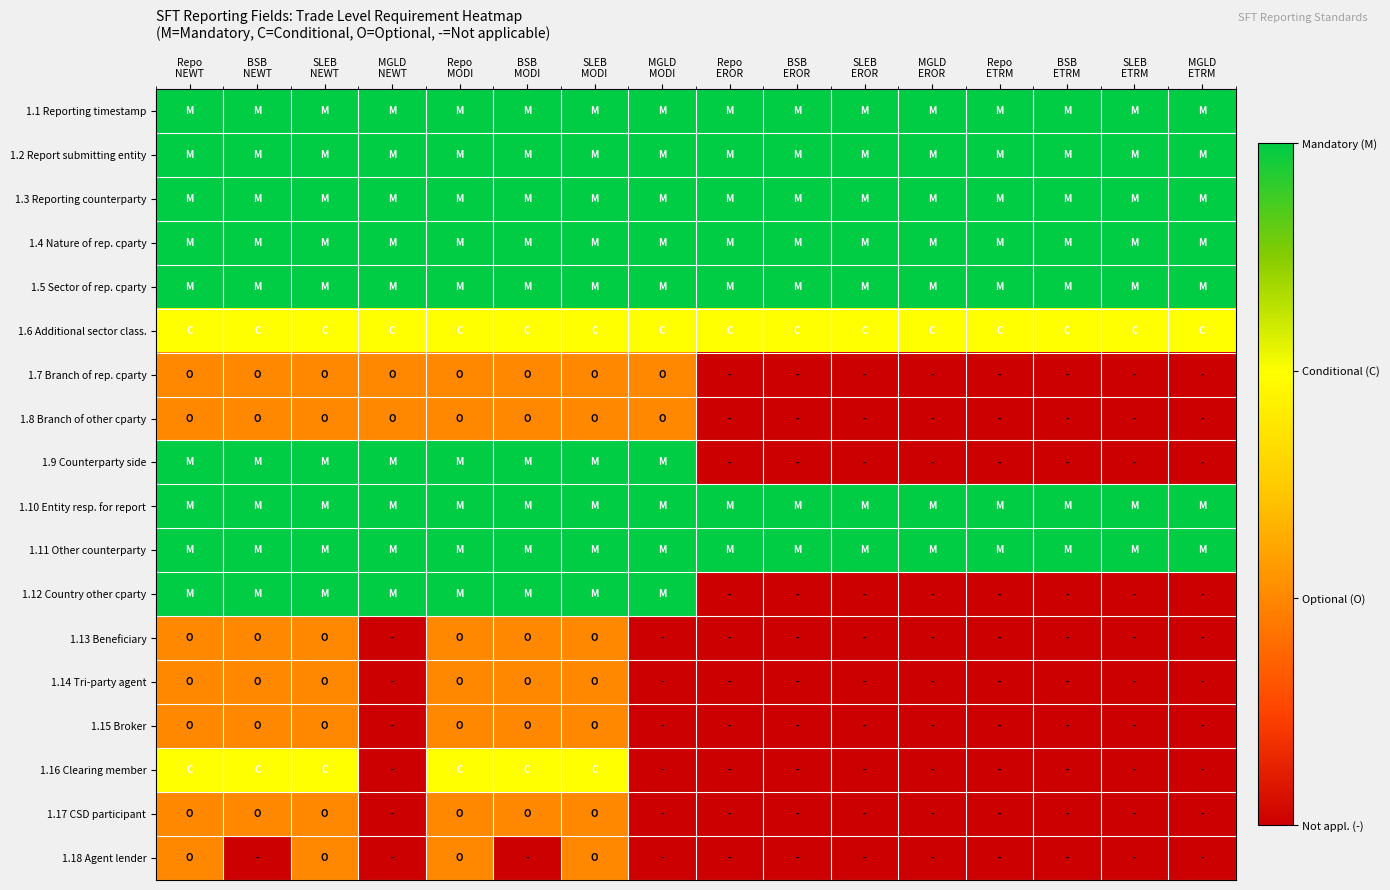

Reading left to right, extract all data points from this chart.

1.1 Reporting timestamp: Repo
NEWT=3	BSB
NEWT=3	SLEB
NEWT=3	MGLD
NEWT=3	Repo
MODI=3	BSB
MODI=3	SLEB
MODI=3	MGLD
MODI=3	Repo
EROR=3	BSB
EROR=3	SLEB
EROR=3	MGLD
EROR=3	Repo
ETRM=3	BSB
ETRM=3	SLEB
ETRM=3	MGLD
ETRM=3
1.2 Report submitting entity: Repo
NEWT=3	BSB
NEWT=3	SLEB
NEWT=3	MGLD
NEWT=3	Repo
MODI=3	BSB
MODI=3	SLEB
MODI=3	MGLD
MODI=3	Repo
EROR=3	BSB
EROR=3	SLEB
EROR=3	MGLD
EROR=3	Repo
ETRM=3	BSB
ETRM=3	SLEB
ETRM=3	MGLD
ETRM=3
1.3 Reporting counterparty: Repo
NEWT=3	BSB
NEWT=3	SLEB
NEWT=3	MGLD
NEWT=3	Repo
MODI=3	BSB
MODI=3	SLEB
MODI=3	MGLD
MODI=3	Repo
EROR=3	BSB
EROR=3	SLEB
EROR=3	MGLD
EROR=3	Repo
ETRM=3	BSB
ETRM=3	SLEB
ETRM=3	MGLD
ETRM=3
1.4 Nature of rep. cparty: Repo
NEWT=3	BSB
NEWT=3	SLEB
NEWT=3	MGLD
NEWT=3	Repo
MODI=3	BSB
MODI=3	SLEB
MODI=3	MGLD
MODI=3	Repo
EROR=3	BSB
EROR=3	SLEB
EROR=3	MGLD
EROR=3	Repo
ETRM=3	BSB
ETRM=3	SLEB
ETRM=3	MGLD
ETRM=3
1.5 Sector of rep. cparty: Repo
NEWT=3	BSB
NEWT=3	SLEB
NEWT=3	MGLD
NEWT=3	Repo
MODI=3	BSB
MODI=3	SLEB
MODI=3	MGLD
MODI=3	Repo
EROR=3	BSB
EROR=3	SLEB
EROR=3	MGLD
EROR=3	Repo
ETRM=3	BSB
ETRM=3	SLEB
ETRM=3	MGLD
ETRM=3
1.6 Additional sector class.: Repo
NEWT=2	BSB
NEWT=2	SLEB
NEWT=2	MGLD
NEWT=2	Repo
MODI=2	BSB
MODI=2	SLEB
MODI=2	MGLD
MODI=2	Repo
EROR=2	BSB
EROR=2	SLEB
EROR=2	MGLD
EROR=2	Repo
ETRM=2	BSB
ETRM=2	SLEB
ETRM=2	MGLD
ETRM=2
1.7 Branch of rep. cparty: Repo
NEWT=1	BSB
NEWT=1	SLEB
NEWT=1	MGLD
NEWT=1	Repo
MODI=1	BSB
MODI=1	SLEB
MODI=1	MGLD
MODI=1	Repo
EROR=0	BSB
EROR=0	SLEB
EROR=0	MGLD
EROR=0	Repo
ETRM=0	BSB
ETRM=0	SLEB
ETRM=0	MGLD
ETRM=0
1.8 Branch of other cparty: Repo
NEWT=1	BSB
NEWT=1	SLEB
NEWT=1	MGLD
NEWT=1	Repo
MODI=1	BSB
MODI=1	SLEB
MODI=1	MGLD
MODI=1	Repo
EROR=0	BSB
EROR=0	SLEB
EROR=0	MGLD
EROR=0	Repo
ETRM=0	BSB
ETRM=0	SLEB
ETRM=0	MGLD
ETRM=0
1.9 Counterparty side: Repo
NEWT=3	BSB
NEWT=3	SLEB
NEWT=3	MGLD
NEWT=3	Repo
MODI=3	BSB
MODI=3	SLEB
MODI=3	MGLD
MODI=3	Repo
EROR=0	BSB
EROR=0	SLEB
EROR=0	MGLD
EROR=0	Repo
ETRM=0	BSB
ETRM=0	SLEB
ETRM=0	MGLD
ETRM=0
1.10 Entity resp. for report: Repo
NEWT=3	BSB
NEWT=3	SLEB
NEWT=3	MGLD
NEWT=3	Repo
MODI=3	BSB
MODI=3	SLEB
MODI=3	MGLD
MODI=3	Repo
EROR=3	BSB
EROR=3	SLEB
EROR=3	MGLD
EROR=3	Repo
ETRM=3	BSB
ETRM=3	SLEB
ETRM=3	MGLD
ETRM=3
1.11 Other counterparty: Repo
NEWT=3	BSB
NEWT=3	SLEB
NEWT=3	MGLD
NEWT=3	Repo
MODI=3	BSB
MODI=3	SLEB
MODI=3	MGLD
MODI=3	Repo
EROR=3	BSB
EROR=3	SLEB
EROR=3	MGLD
EROR=3	Repo
ETRM=3	BSB
ETRM=3	SLEB
ETRM=3	MGLD
ETRM=3
1.12 Country other cparty: Repo
NEWT=3	BSB
NEWT=3	SLEB
NEWT=3	MGLD
NEWT=3	Repo
MODI=3	BSB
MODI=3	SLEB
MODI=3	MGLD
MODI=3	Repo
EROR=0	BSB
EROR=0	SLEB
EROR=0	MGLD
EROR=0	Repo
ETRM=0	BSB
ETRM=0	SLEB
ETRM=0	MGLD
ETRM=0
1.13 Beneficiary: Repo
NEWT=1	BSB
NEWT=1	SLEB
NEWT=1	MGLD
NEWT=0	Repo
MODI=1	BSB
MODI=1	SLEB
MODI=1	MGLD
MODI=0	Repo
EROR=0	BSB
EROR=0	SLEB
EROR=0	MGLD
EROR=0	Repo
ETRM=0	BSB
ETRM=0	SLEB
ETRM=0	MGLD
ETRM=0
1.14 Tri-party agent: Repo
NEWT=1	BSB
NEWT=1	SLEB
NEWT=1	MGLD
NEWT=0	Repo
MODI=1	BSB
MODI=1	SLEB
MODI=1	MGLD
MODI=0	Repo
EROR=0	BSB
EROR=0	SLEB
EROR=0	MGLD
EROR=0	Repo
ETRM=0	BSB
ETRM=0	SLEB
ETRM=0	MGLD
ETRM=0
1.15 Broker: Repo
NEWT=1	BSB
NEWT=1	SLEB
NEWT=1	MGLD
NEWT=0	Repo
MODI=1	BSB
MODI=1	SLEB
MODI=1	MGLD
MODI=0	Repo
EROR=0	BSB
EROR=0	SLEB
EROR=0	MGLD
EROR=0	Repo
ETRM=0	BSB
ETRM=0	SLEB
ETRM=0	MGLD
ETRM=0
1.16 Clearing member: Repo
NEWT=2	BSB
NEWT=2	SLEB
NEWT=2	MGLD
NEWT=0	Repo
MODI=2	BSB
MODI=2	SLEB
MODI=2	MGLD
MODI=0	Repo
EROR=0	BSB
EROR=0	SLEB
EROR=0	MGLD
EROR=0	Repo
ETRM=0	BSB
ETRM=0	SLEB
ETRM=0	MGLD
ETRM=0
1.17 CSD participant: Repo
NEWT=1	BSB
NEWT=1	SLEB
NEWT=1	MGLD
NEWT=0	Repo
MODI=1	BSB
MODI=1	SLEB
MODI=1	MGLD
MODI=0	Repo
EROR=0	BSB
EROR=0	SLEB
EROR=0	MGLD
EROR=0	Repo
ETRM=0	BSB
ETRM=0	SLEB
ETRM=0	MGLD
ETRM=0
1.18 Agent lender: Repo
NEWT=1	BSB
NEWT=0	SLEB
NEWT=1	MGLD
NEWT=0	Repo
MODI=1	BSB
MODI=0	SLEB
MODI=1	MGLD
MODI=0	Repo
EROR=0	BSB
EROR=0	SLEB
EROR=0	MGLD
EROR=0	Repo
ETRM=0	BSB
ETRM=0	SLEB
ETRM=0	MGLD
ETRM=0